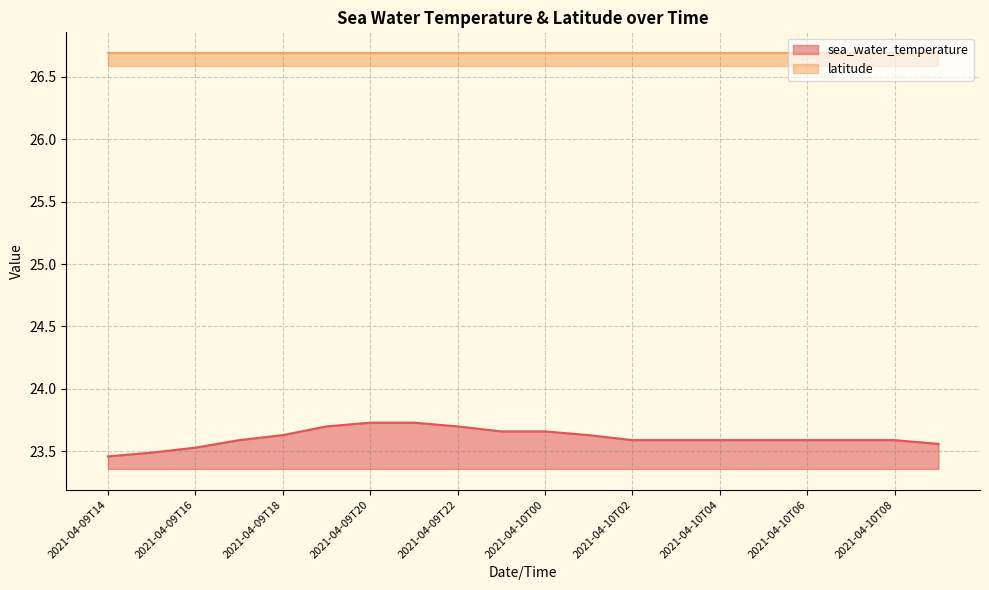

Read the value at 2021-04-10T09.

23.6